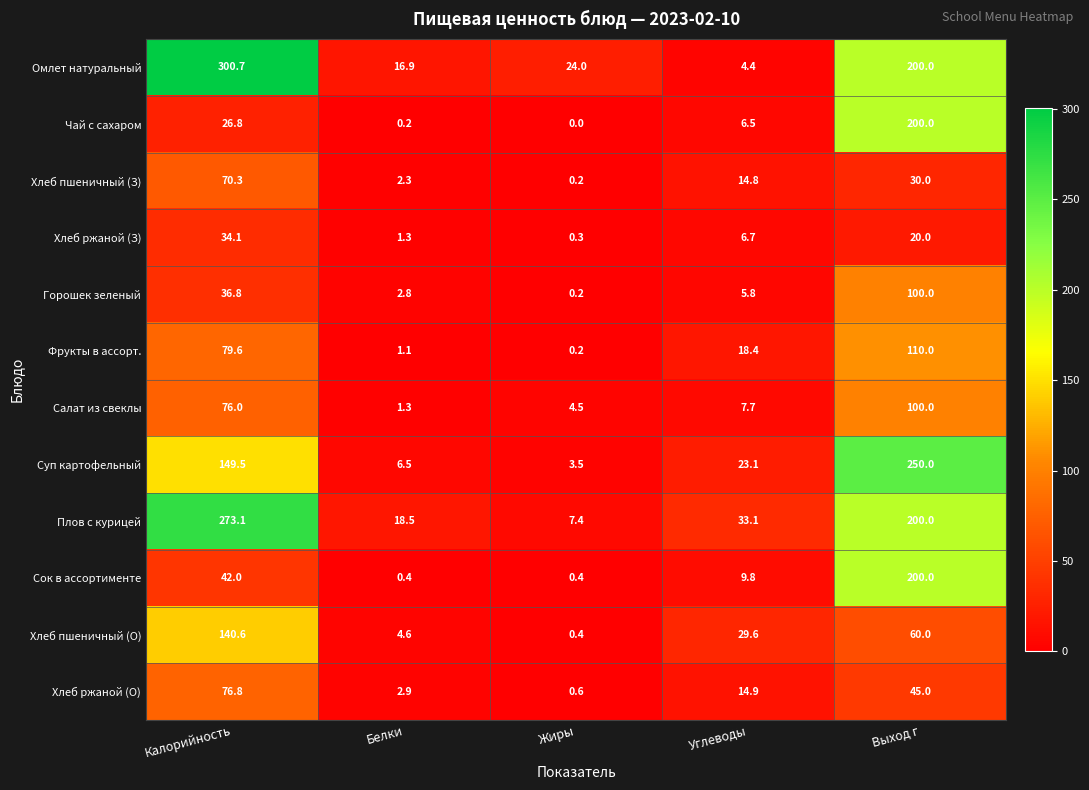

Which series has the largest range (max minus min)?

Омлет натуральный